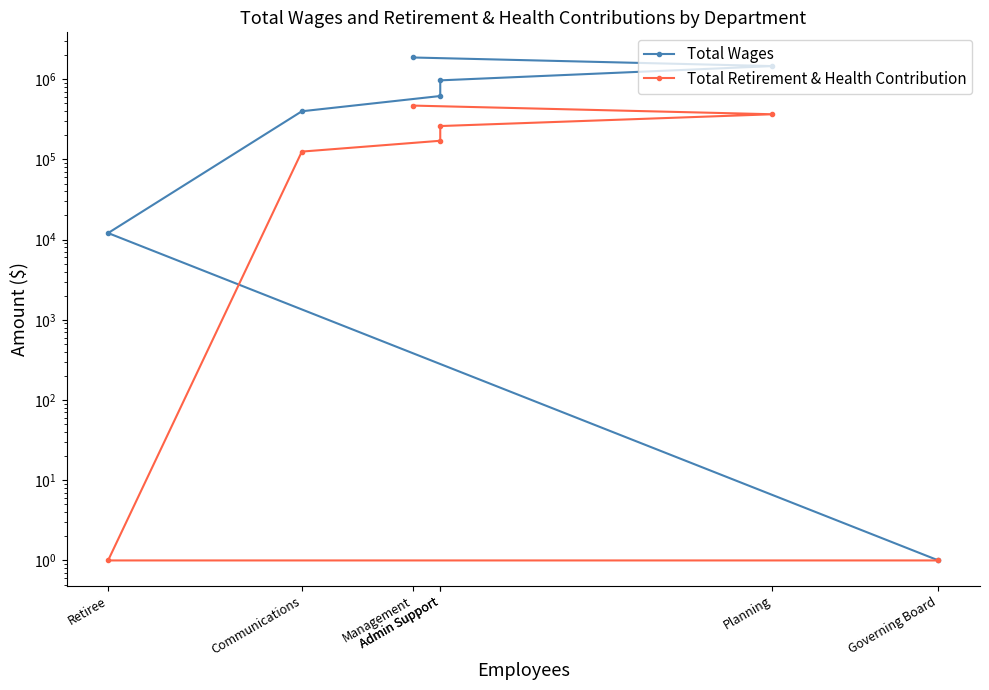

True or false: Total Retirement & Health Contribution and Total Wages intersect in this chart.

False